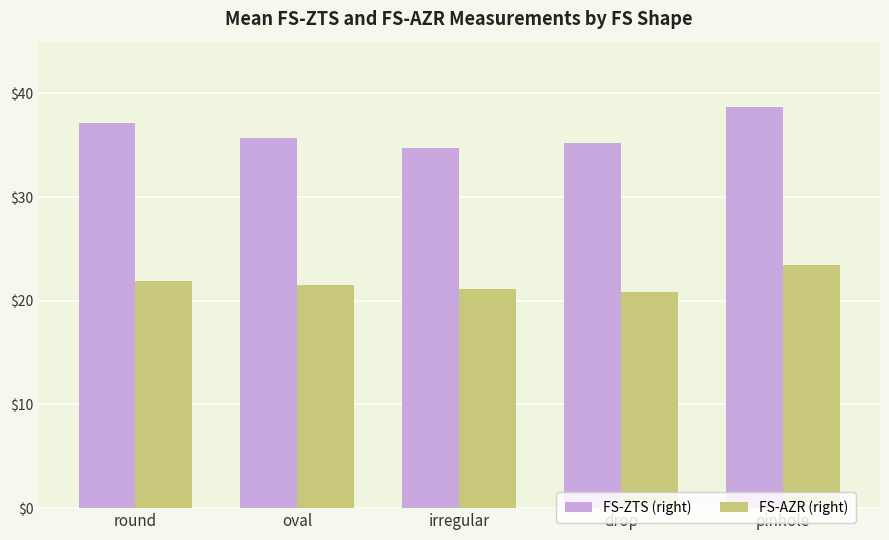

The FS-AZR (right) series shows 23.4 at pinhole. True or false?

True